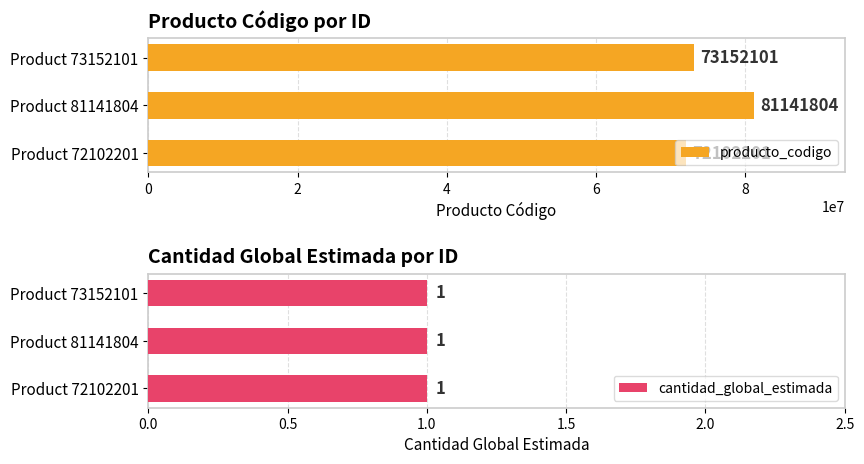

Count the producto_codigo values in the range 72102201 to 81141804.

3